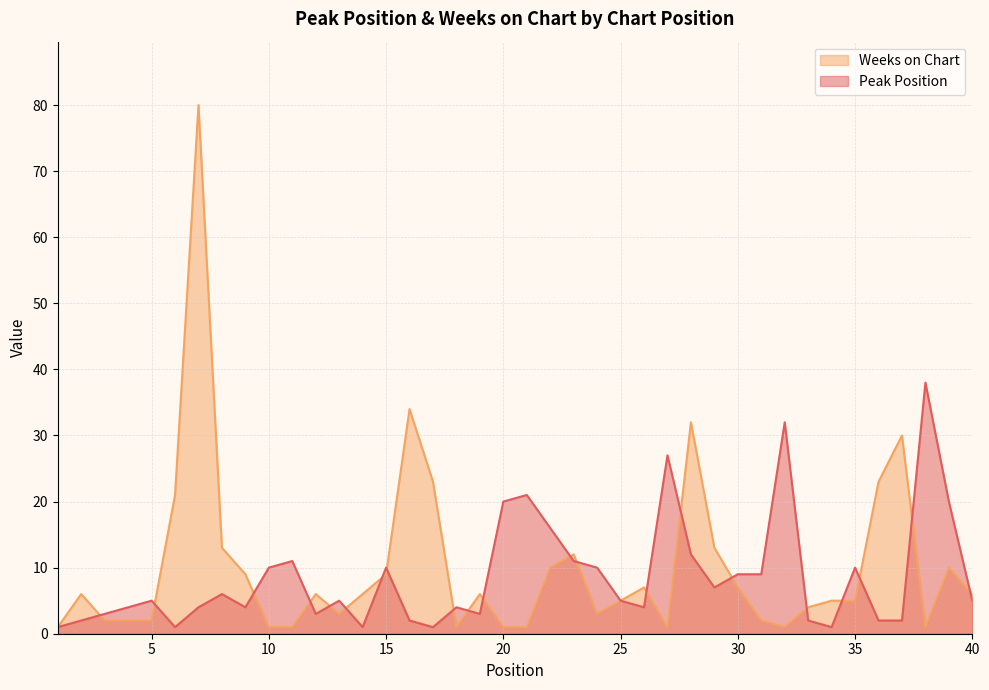

How many data points does each series have?

40